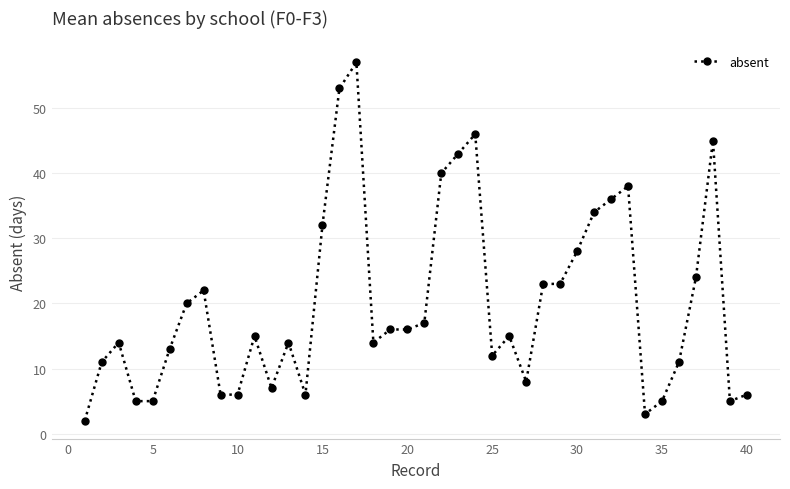

How many lines are shown in the chart?

1